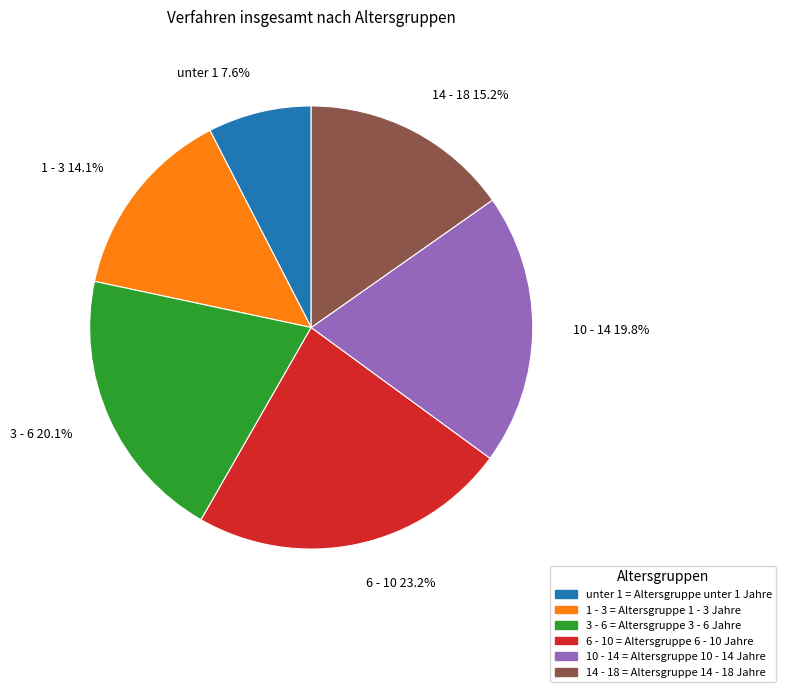

Is the sum of 1 - 3 and 3 - 6 greater than half?

No